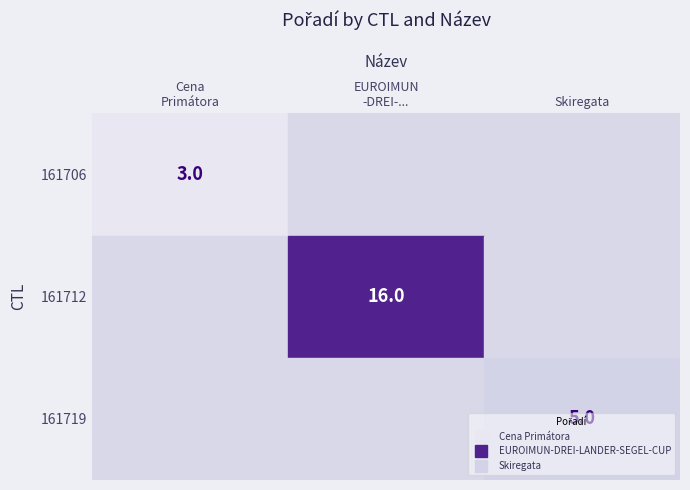

How many positive values does the 161706 series have?

1